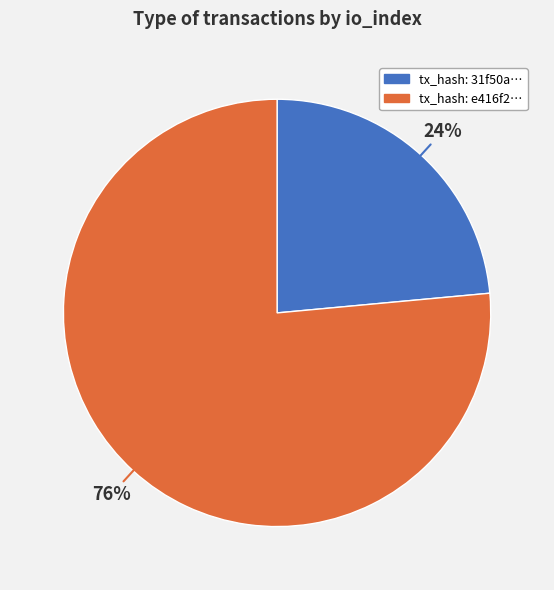

To the nearest percent, what is the average slice percentage?

50%